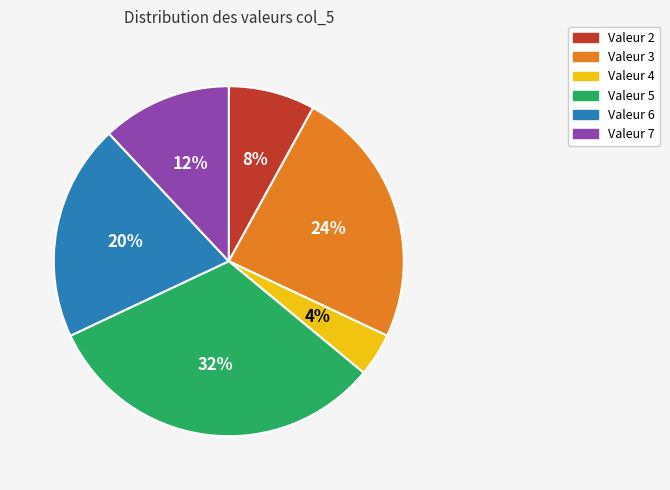

Does any single category account for the majority?

No